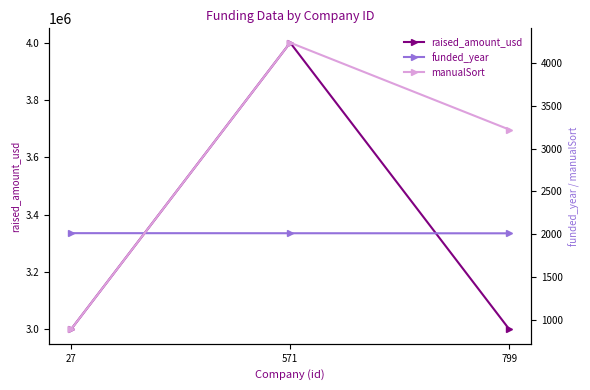

Is the value of funded_year at 799 greater than the value of raised_amount_usd at 571?

No